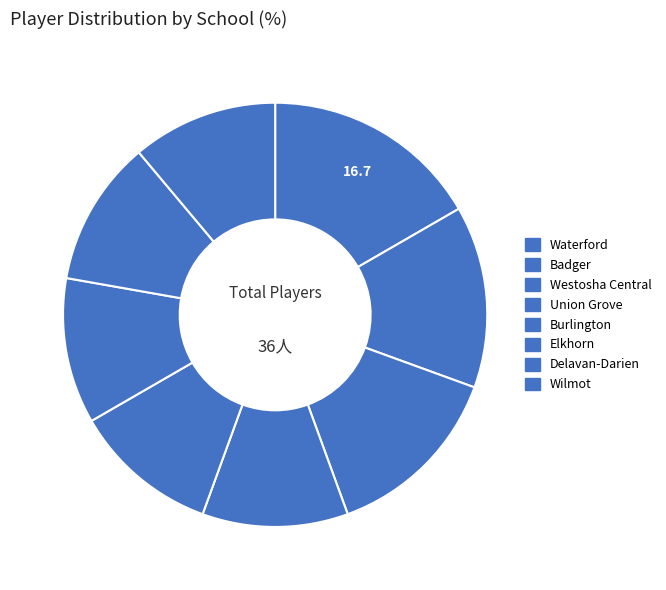

Is it true that Wilmot is 20% of the pie?

False